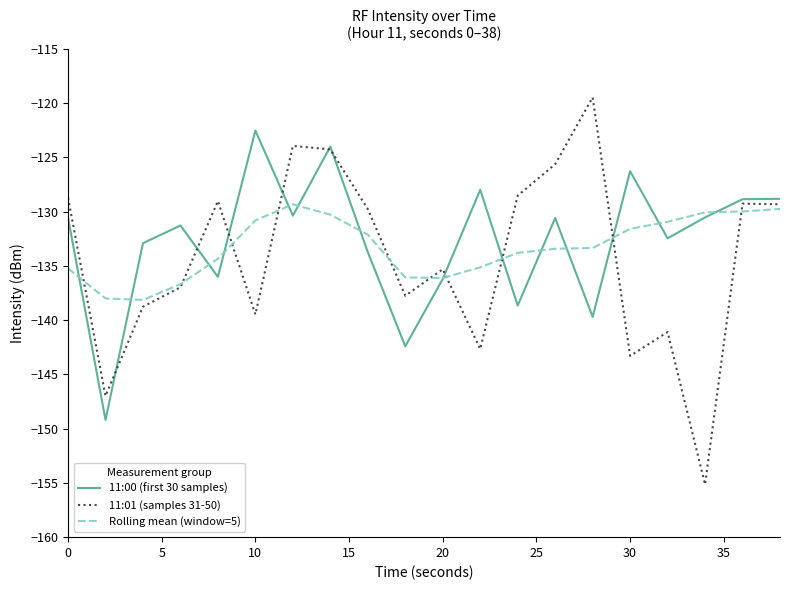

How many lines are shown in the chart?

3